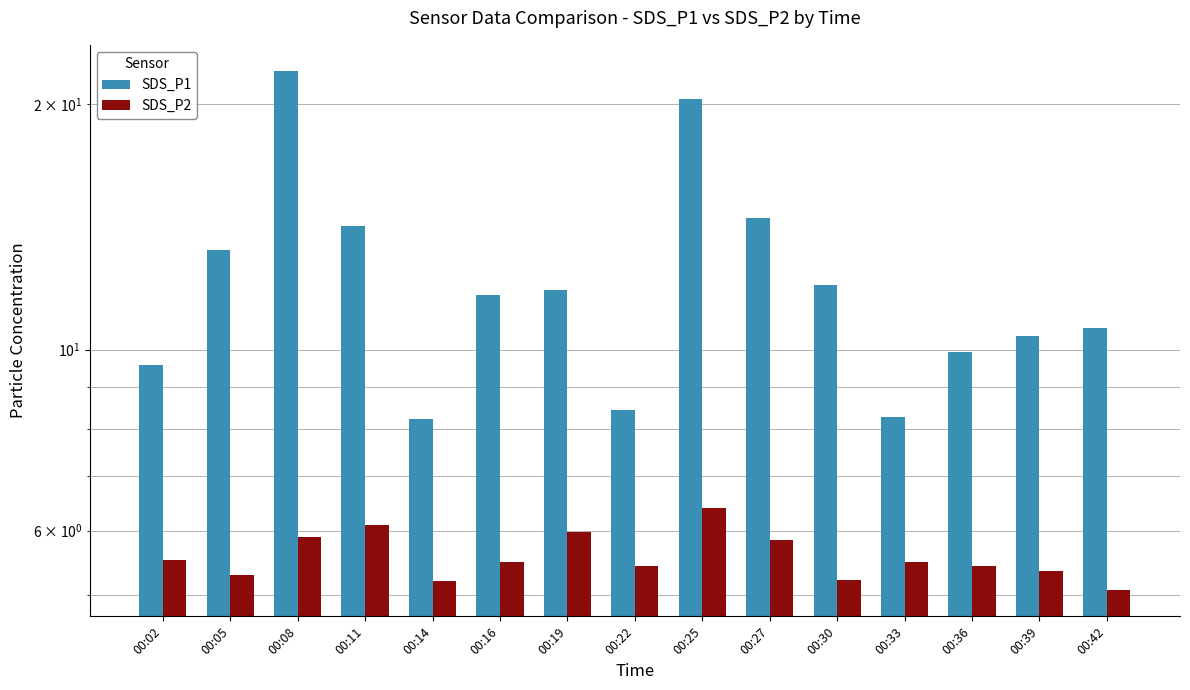

Rank the series by their maximum value, from highest to lowest.

SDS_P1, SDS_P2